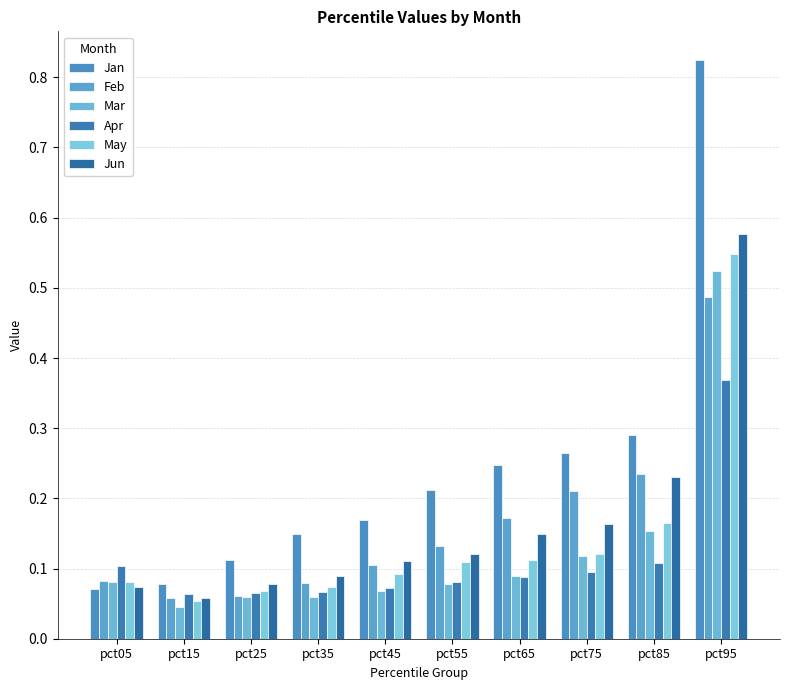

At how many categories does at least one series exceed 0?

10